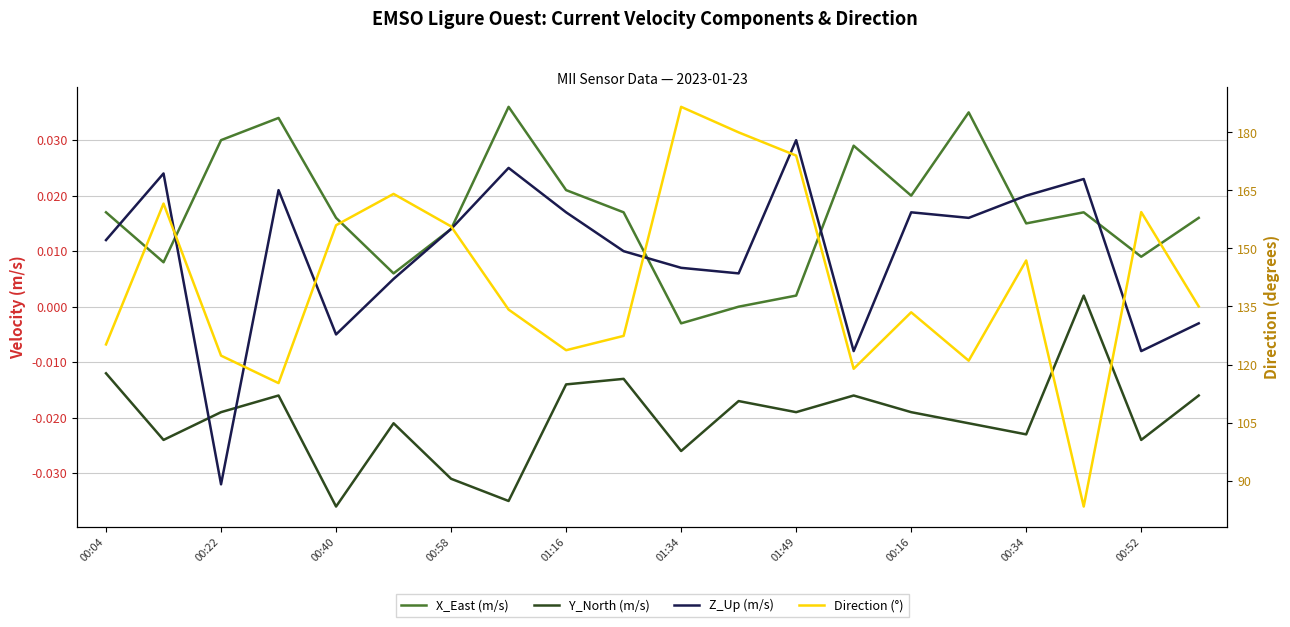

Reading left to right, transcribe all the data shown in this chart.

X_East (m/s): 0.0	0.0	0.0	0.0	0.0	0.0	0.0	0.0	0.0	0.0	-0.0	0.0	0.0	0.0	0.0	0.0	0.0	0.0	0.0	0.0
Y_North (m/s): -0.0	-0.0	-0.0	-0.0	-0.0	-0.0	-0.0	-0.0	-0.0	-0.0	-0.0	-0.0	-0.0	-0.0	-0.0	-0.0	-0.0	0.0	-0.0	-0.0
Z_Up (m/s): 0.0	0.0	-0.0	0.0	-0.0	0.0	0.0	0.0	0.0	0.0	0.0	0.0	0.0	-0.0	0.0	0.0	0.0	0.0	-0.0	-0.0
Direction (°): 125.2	161.6	122.3	115.2	156.0	164.1	155.7	134.2	123.7	127.4	186.6	180.0	174.0	118.9	133.5	121.0	146.9	83.3	159.4	135.0